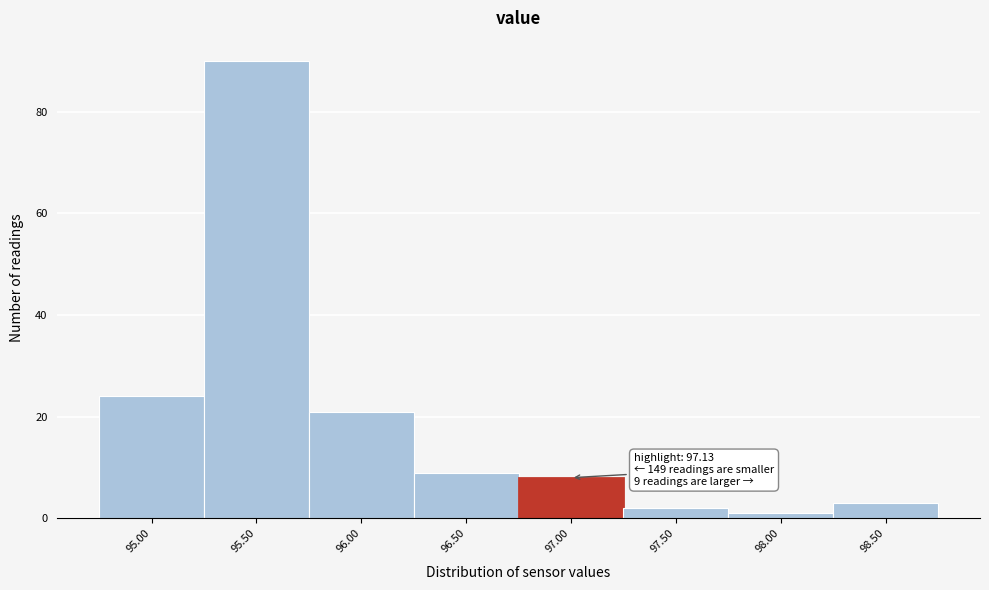

Reading right to left, transcribe all the data shown in this chart.

3	1	2	8	9	21	90	24